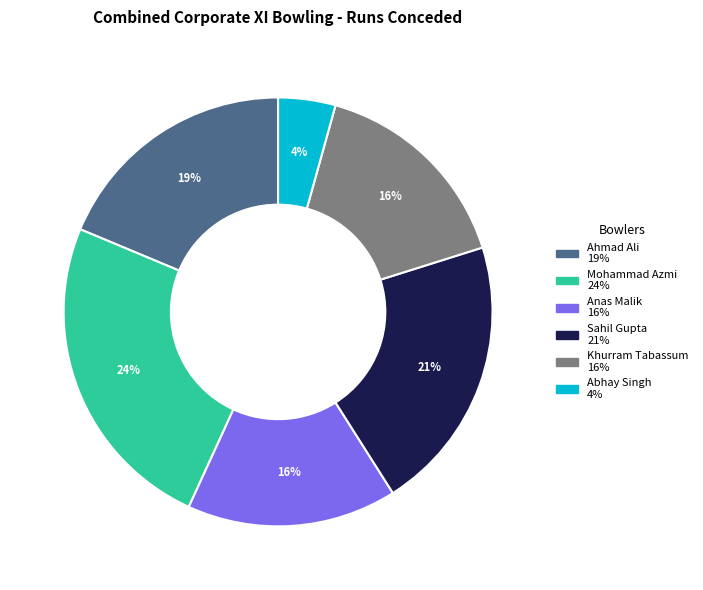

Combined, do Anas Malik and Mohammad Azmi account for over 50%?

No